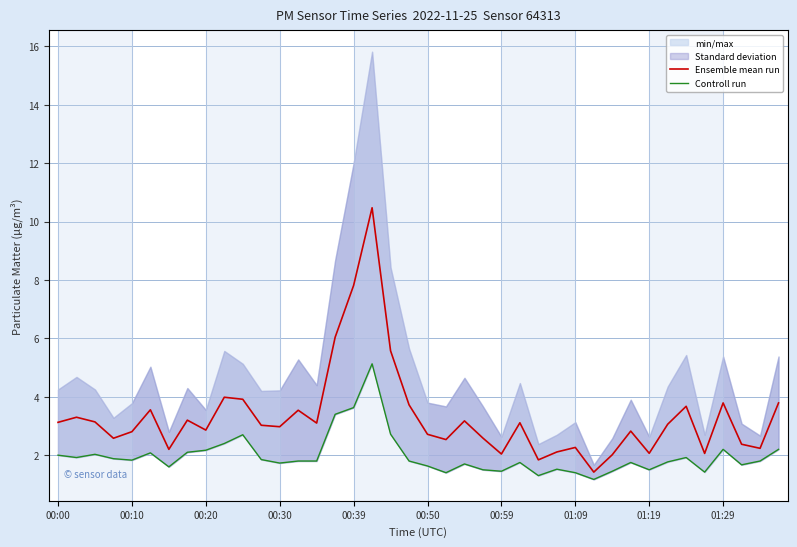

List the series in order of their overall mean, lowest first.

Controll run, Ensemble mean run